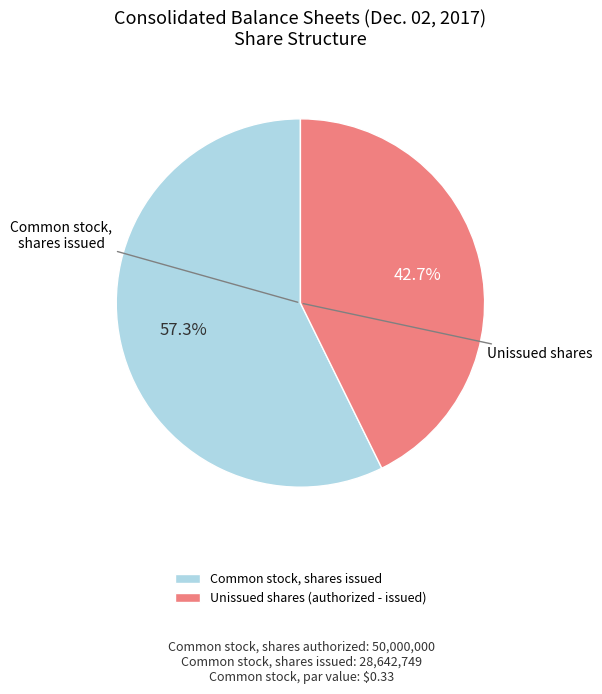

Rank the categories by value from highest to lowest.

Common stock, shares issued, Unissued shares (authorized - issued)